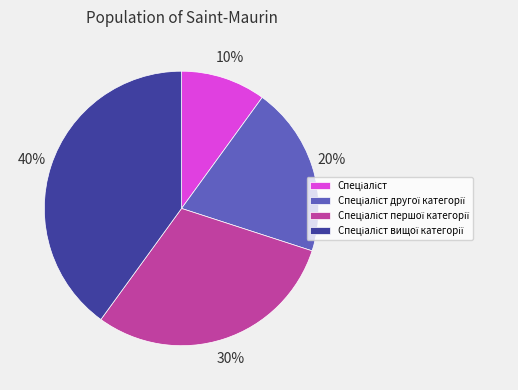

To the nearest percent, what is the difference between the largest and smallest slice percentages?

30%